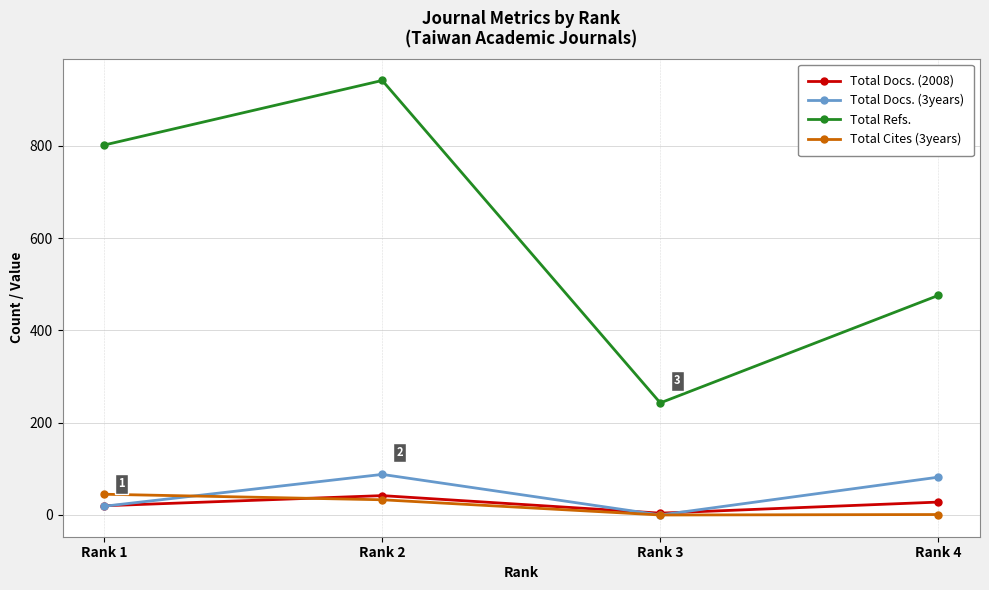

The Total Refs. series shows 1585 at Rank 2. True or false?

False